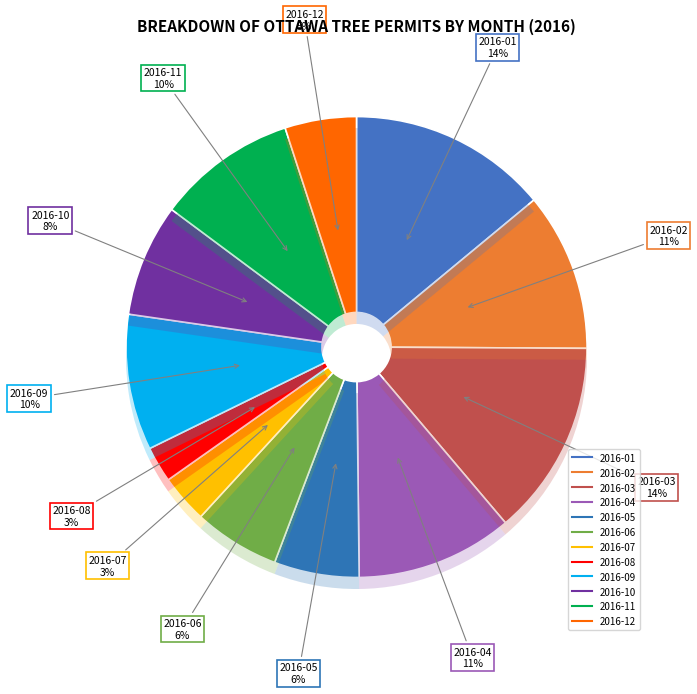

To the nearest percent, what percentage of the pie is 2016-02?

11%